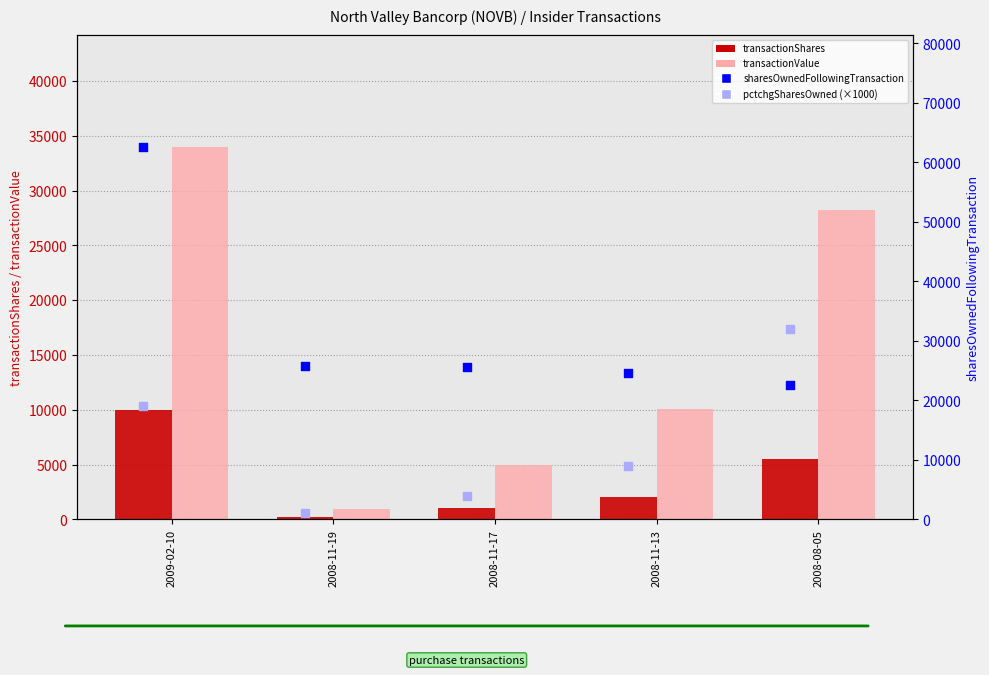

Is the value of transactionValue at 2009-02-10 greater than the value of pctchgSharesOwned (×1000) at 2008-11-19?

Yes